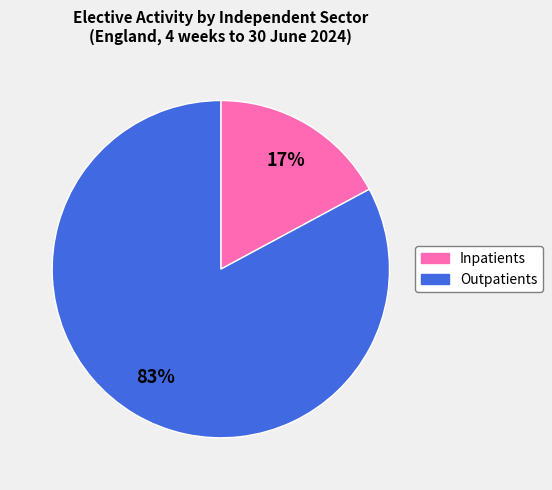

To the nearest percent, what is the difference between the largest and smallest slice percentages?

66%